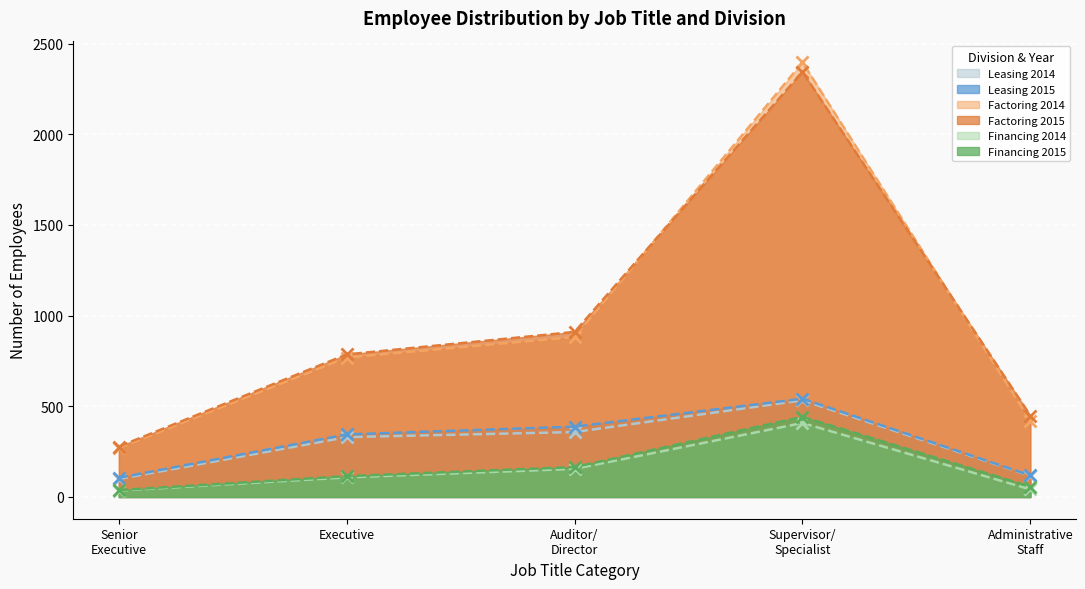

Reading left to right, what are all the values shown in this chart?

Leasing 2014: 99	330	358	533	117
Leasing 2015: 106	345	388	542	119
Factoring 2014: 270	769	882	2396	420
Factoring 2015: 278	786	910	2344	449
Financing 2014: 35	108	155	408	42
Financing 2015: 38	115	165	442	57